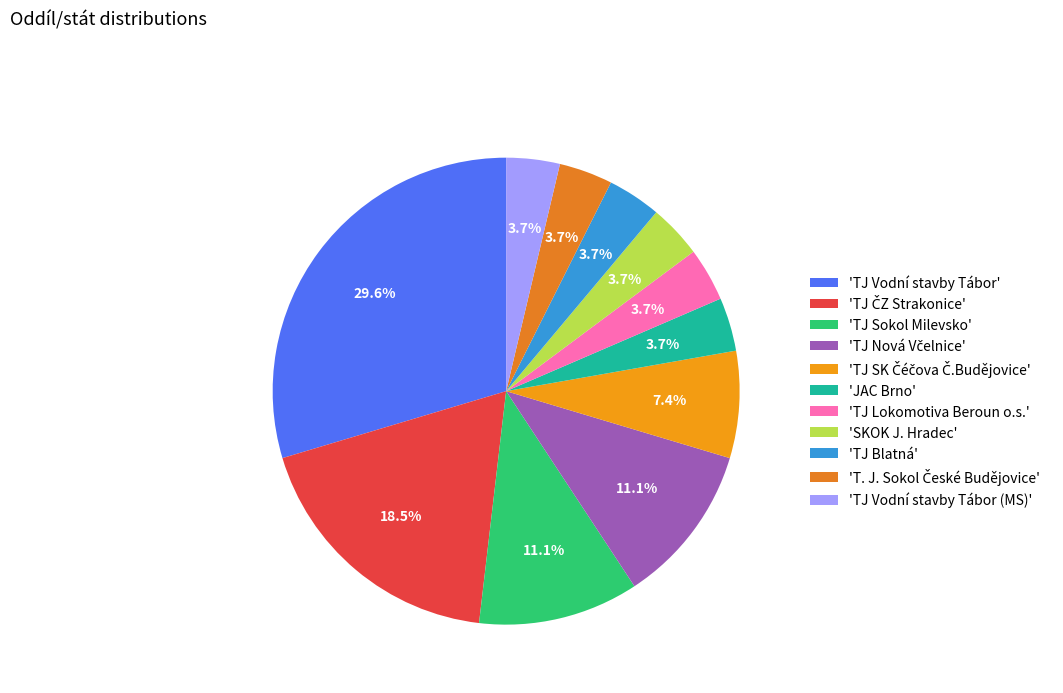

Count the number of slices in the pie.

11